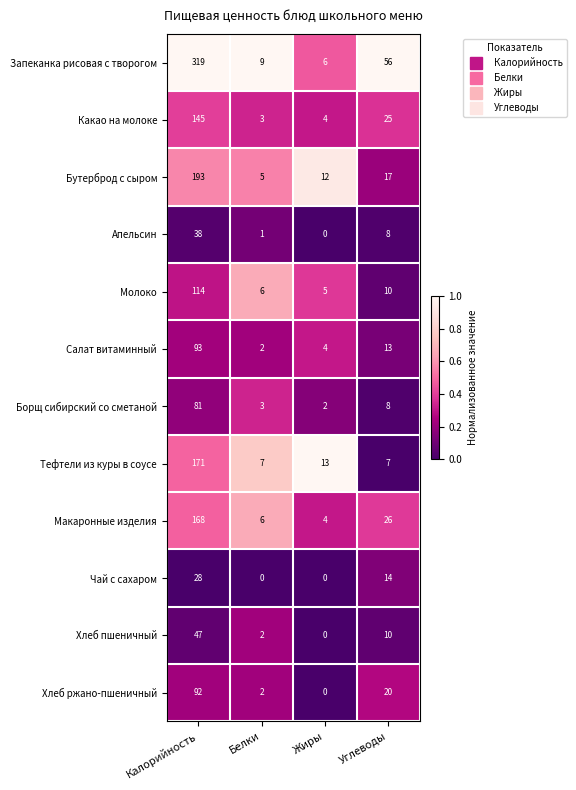

What is the maximum value shown in the chart?

319